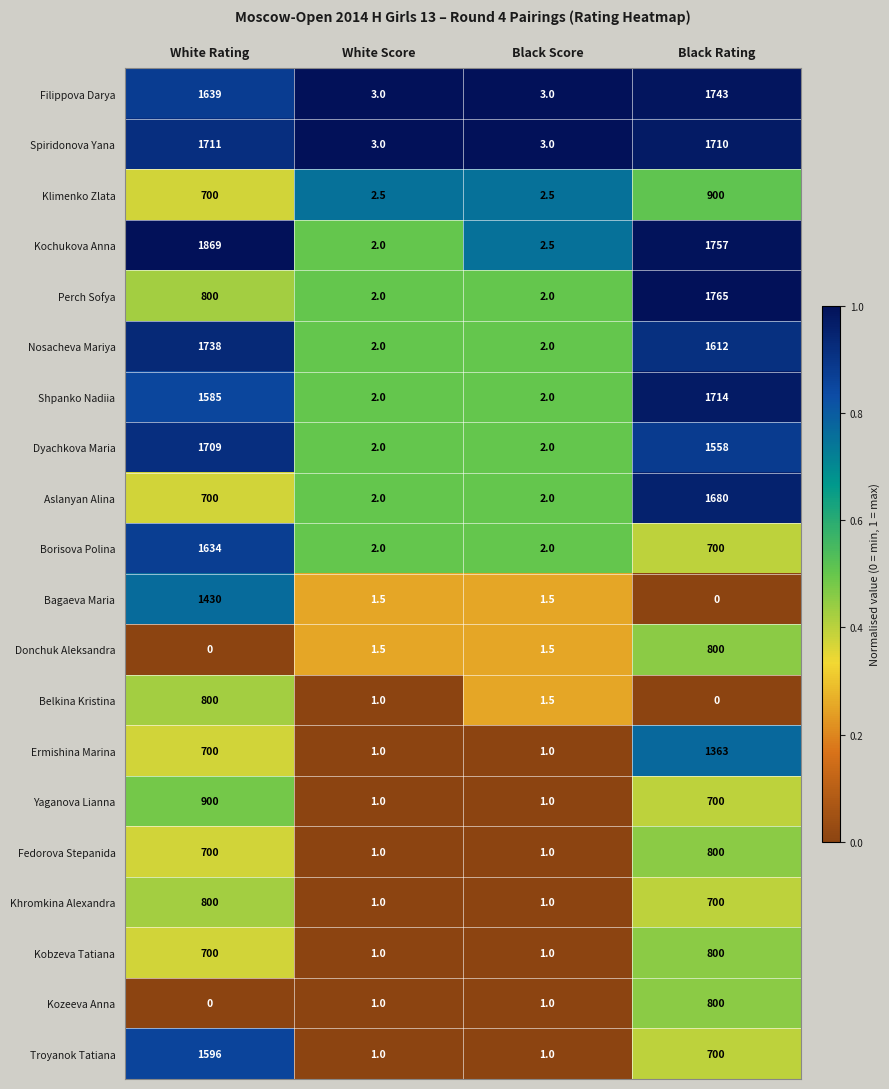

What is the difference between the maximum and second lowest values in the Troyanok Tatiana series?

1595.0